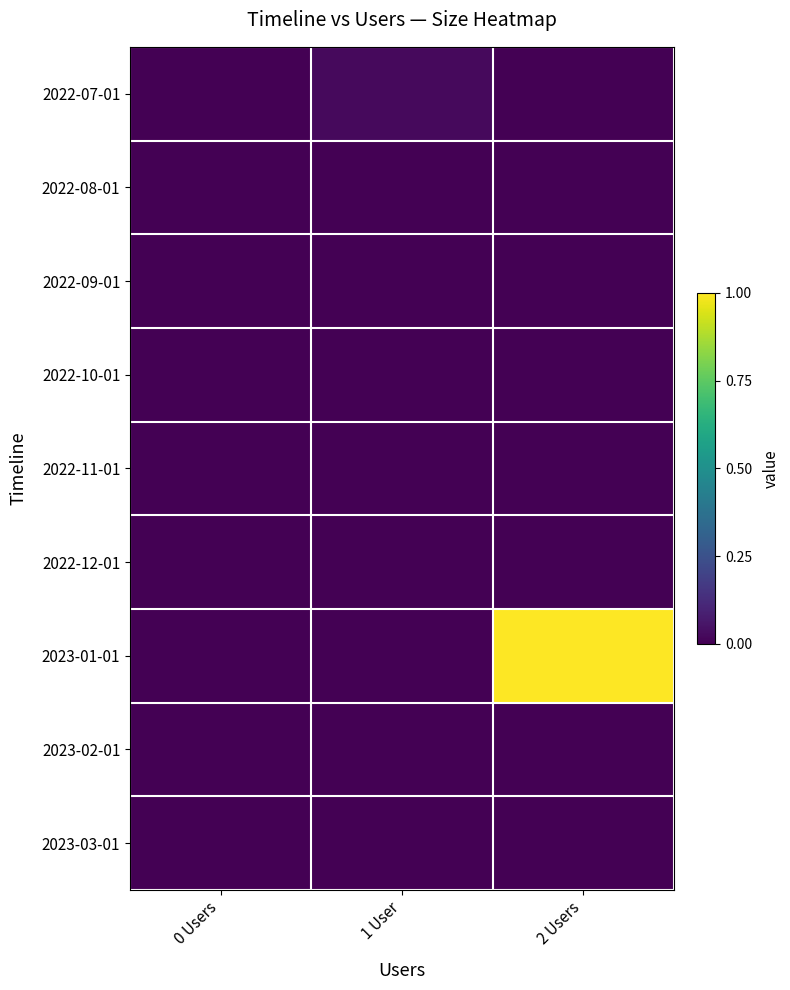

Reading left to right, extract all data points from this chart.

2022-07-01: 0 Users=0.0	1 User=0.0	2 Users=0.0
2022-08-01: 0 Users=0.0	1 User=0.0	2 Users=0.0
2022-09-01: 0 Users=0.0	1 User=0.0	2 Users=0.0
2022-10-01: 0 Users=0.0	1 User=0.0	2 Users=0.0
2022-11-01: 0 Users=0.0	1 User=0.0	2 Users=0.0
2022-12-01: 0 Users=0.0	1 User=0.0	2 Users=0.0
2023-01-01: 0 Users=0.0	1 User=0.0	2 Users=1.0
2023-02-01: 0 Users=0.0	1 User=0.0	2 Users=0.0
2023-03-01: 0 Users=0.0	1 User=0.0	2 Users=0.0